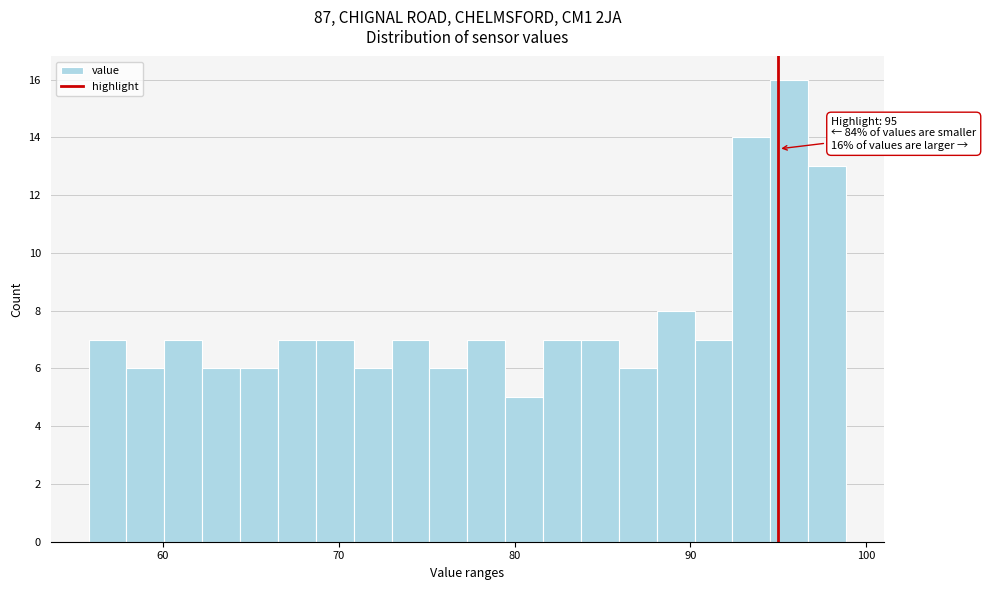

Read against the x-axis, roughly where is the centre of the tallest bar?

96